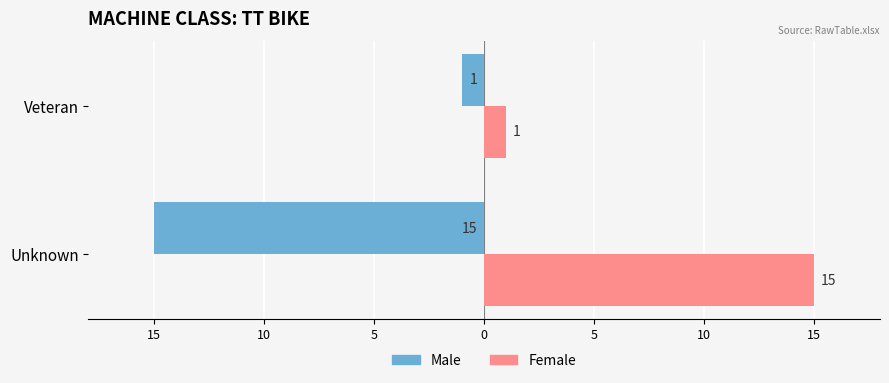

What are all the series names shown in the legend?

Male, Female